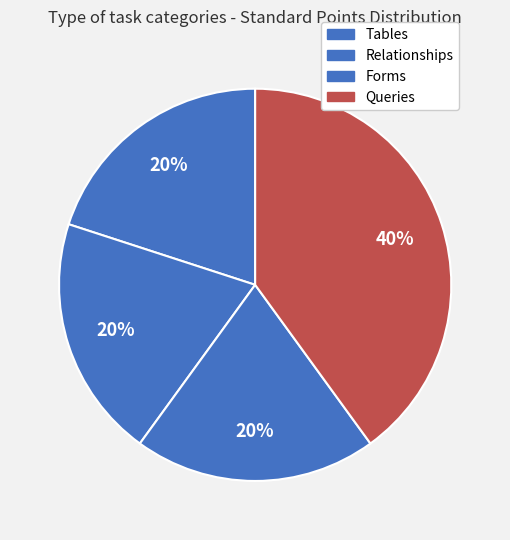

To the nearest percent, what percentage of the pie is Queries?

40%